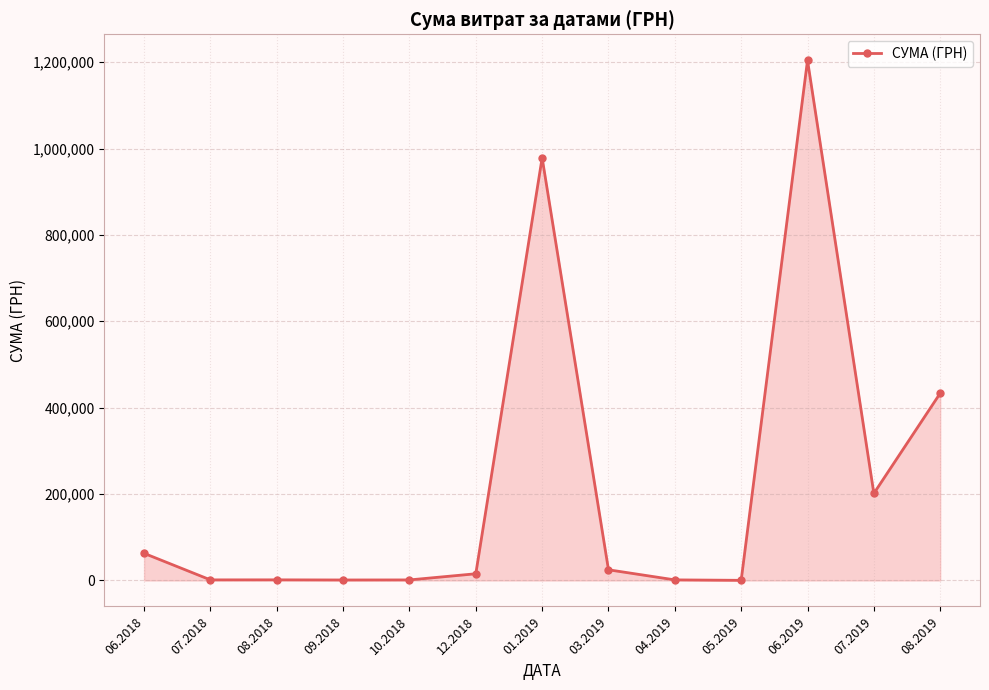

True or false: there are more than 1 points higher than both neighbors.

True